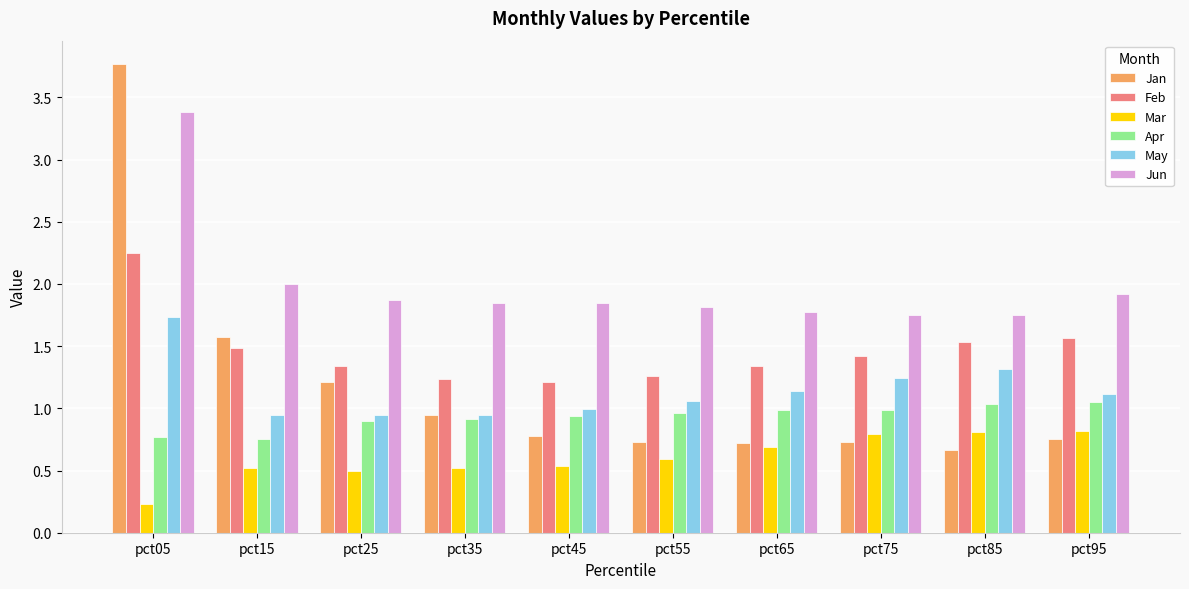

The Apr series shows 0.9 at pct25. True or false?

True